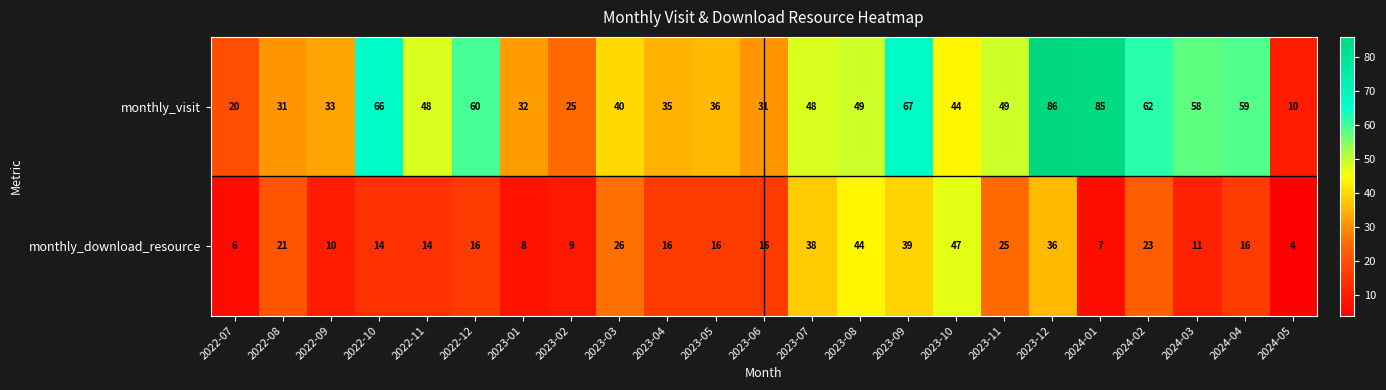

Between 2023-02 and 2023-10, which series saw the biggest shift?

monthly_download_resource